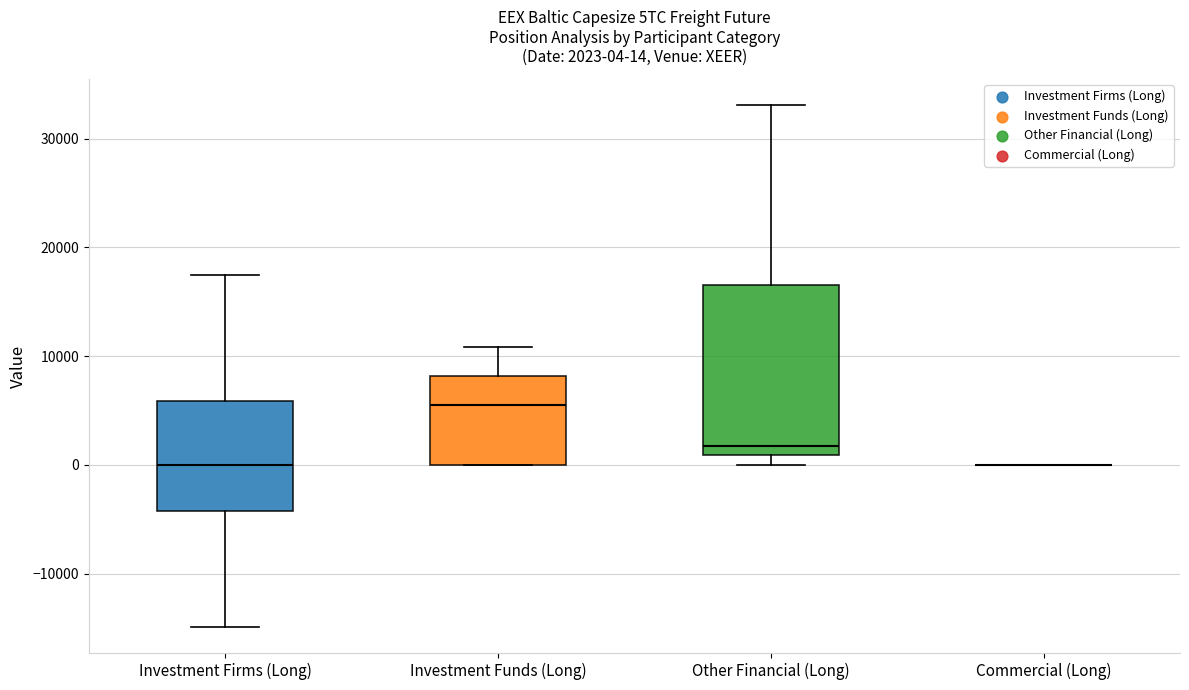

Which box is the tallest, from its lower edge to its upper edge?

Other Financial (Long)